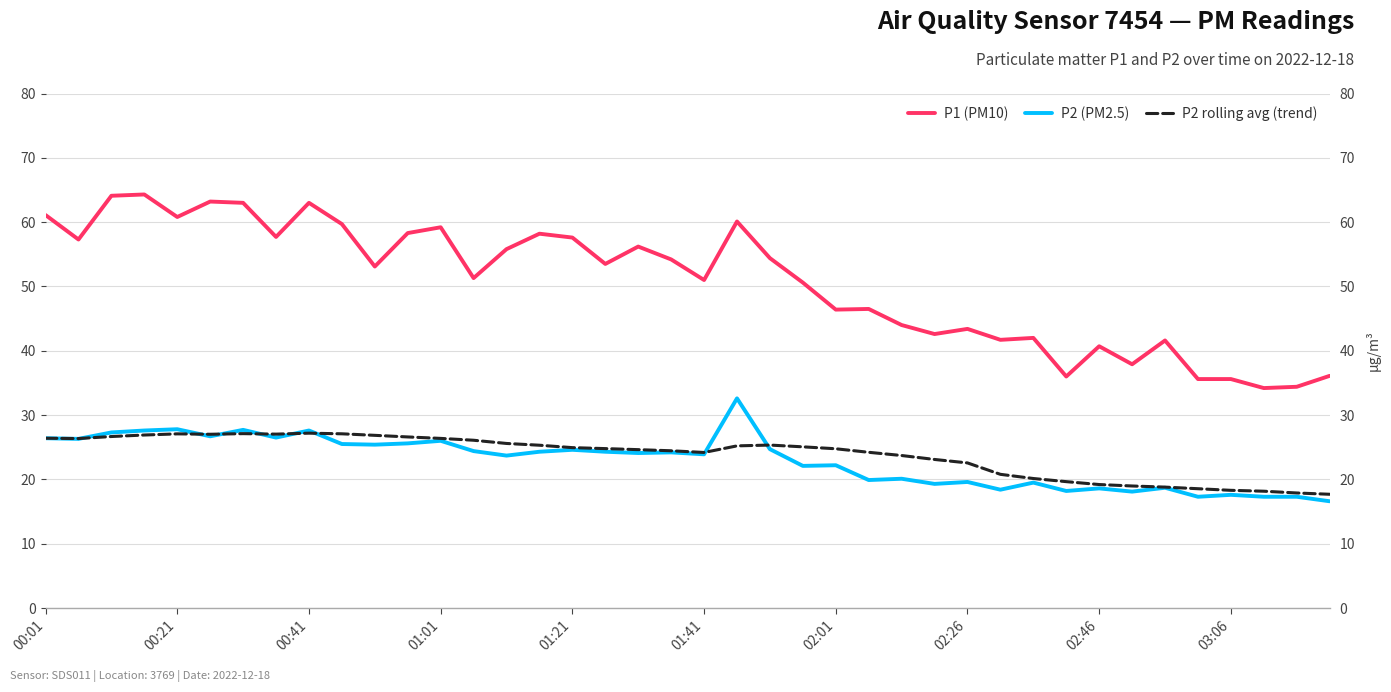

At how many categories does at least one series exceed 44?

26